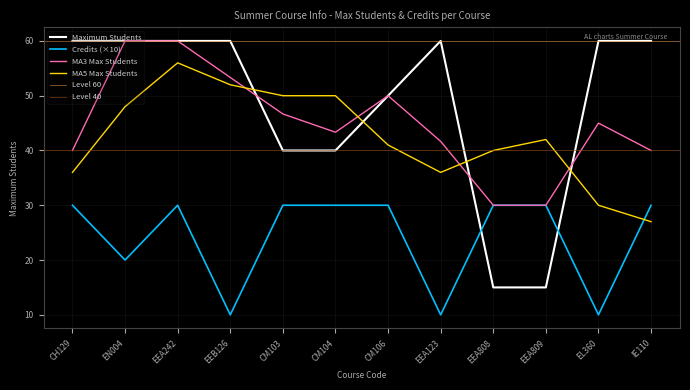

How many Credits values are between 20 and 30?

9